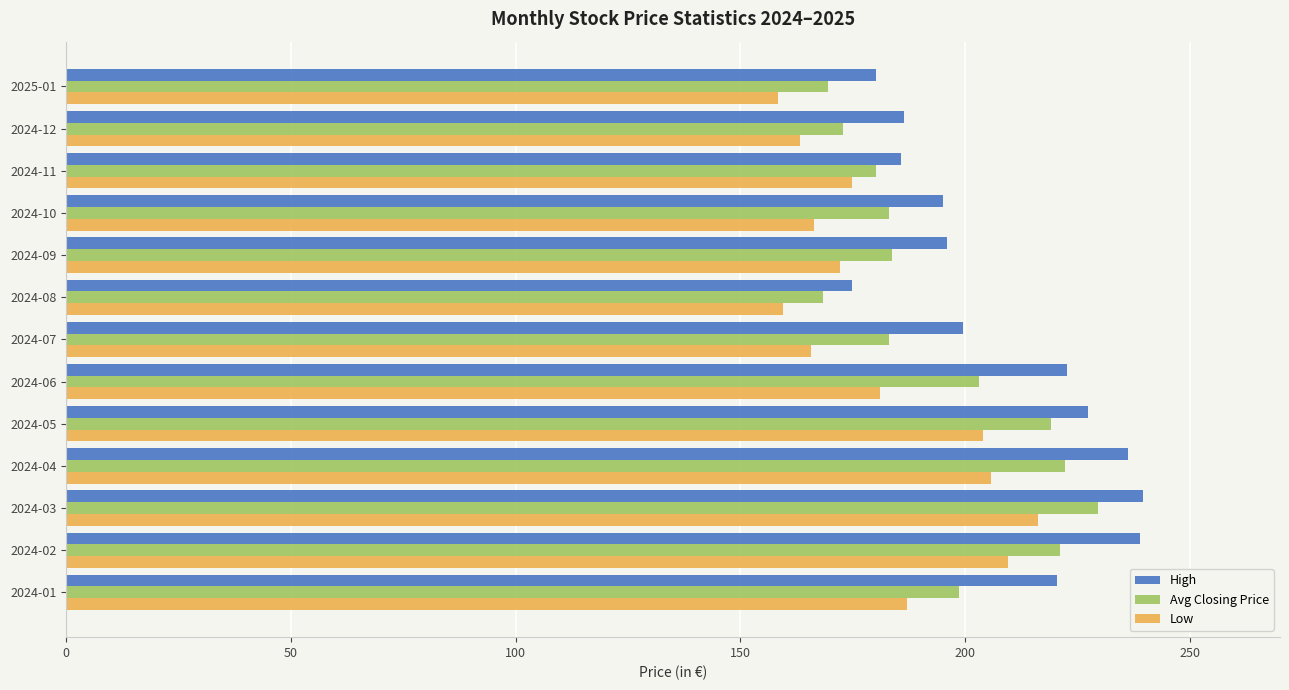

Rank the series by their average value, from lowest to highest.

Low, Avg Closing Price, High